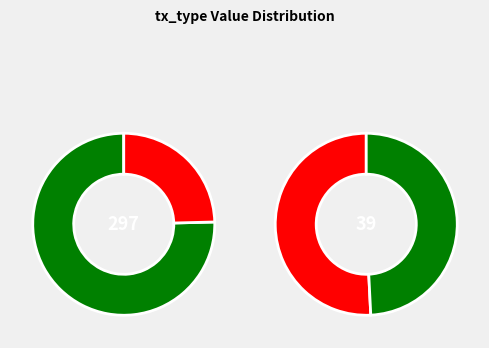

What percentage is NOT represented by Regular?

75.4%